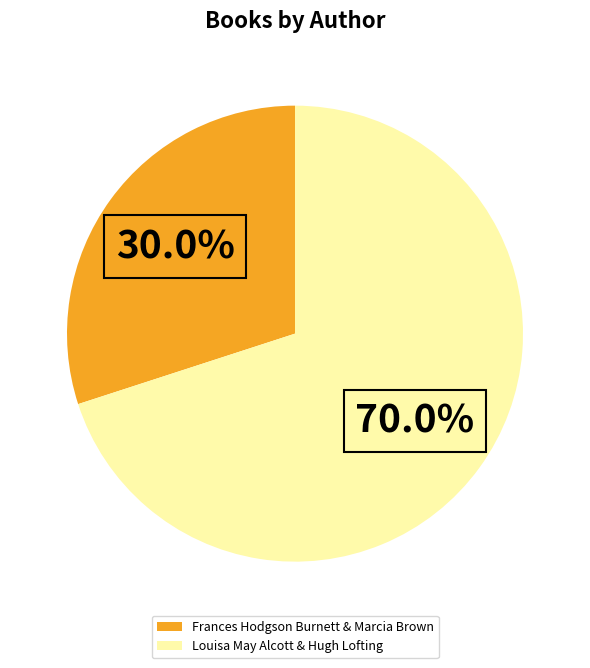

Is there a majority slice in this chart?

Yes